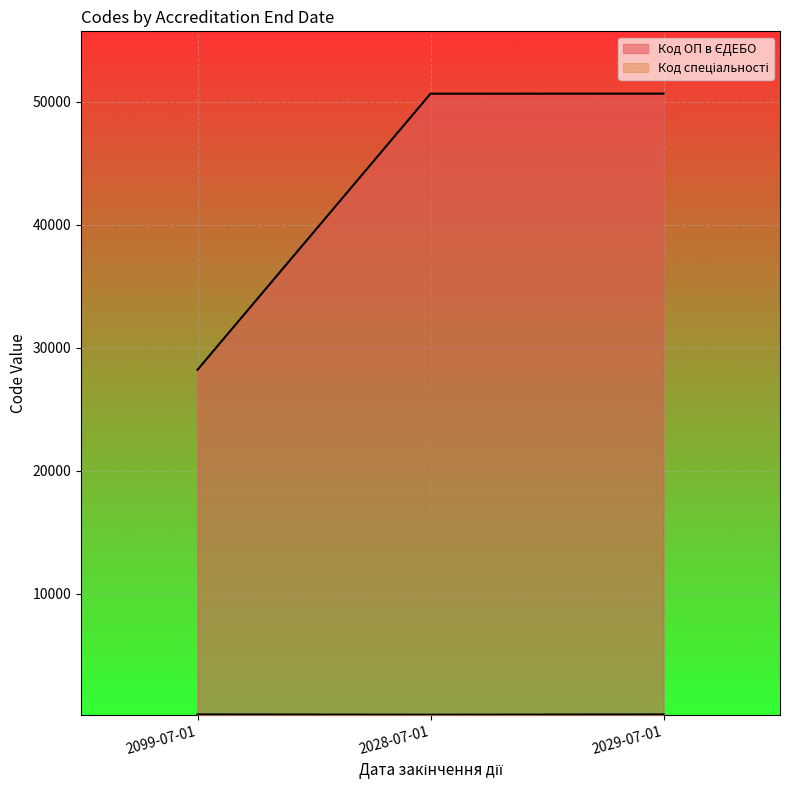

Rank the series by their average value, from highest to lowest.

Код ОП в ЄДЕБО, Код спеціальності